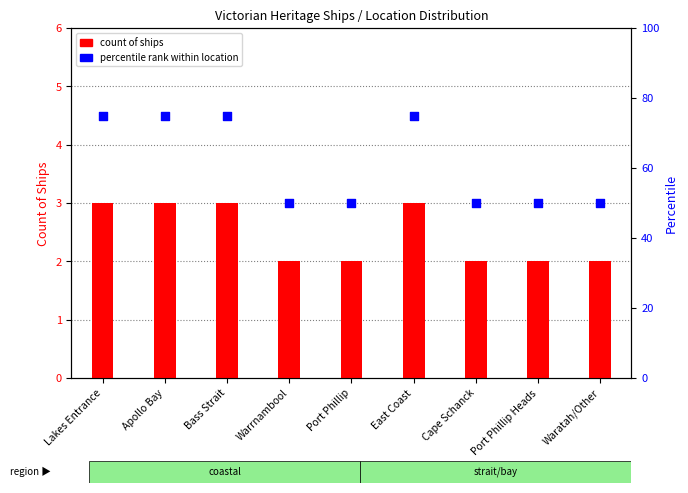

Which series contains the highest Y value?

percentile rank within location